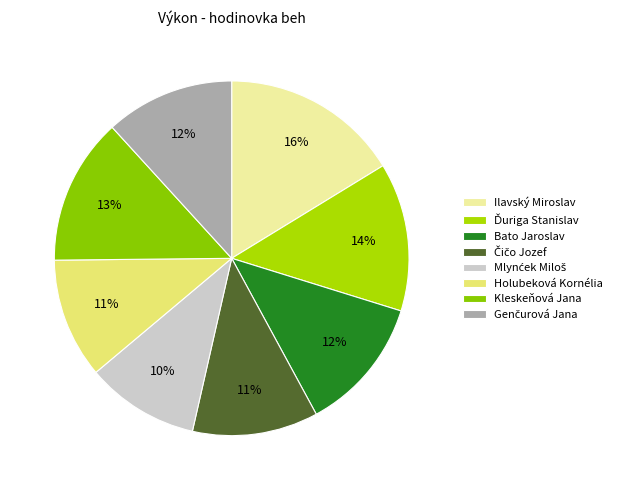

Rank the categories by value from lowest to highest.

Mlynćek Miloš, Holubeková Kornélia, Čičo Jozef, Genčurová Jana, Bato Jaroslav, Kleskeňová Jana, Ďuriga Stanislav, Ilavský Miroslav